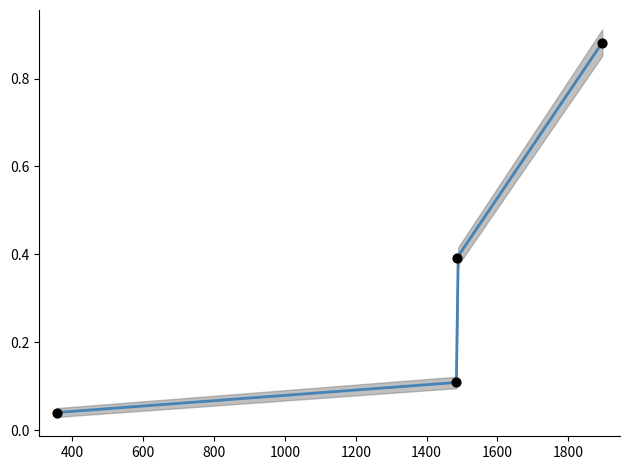

At which category is the sum across all series the highest?

1896